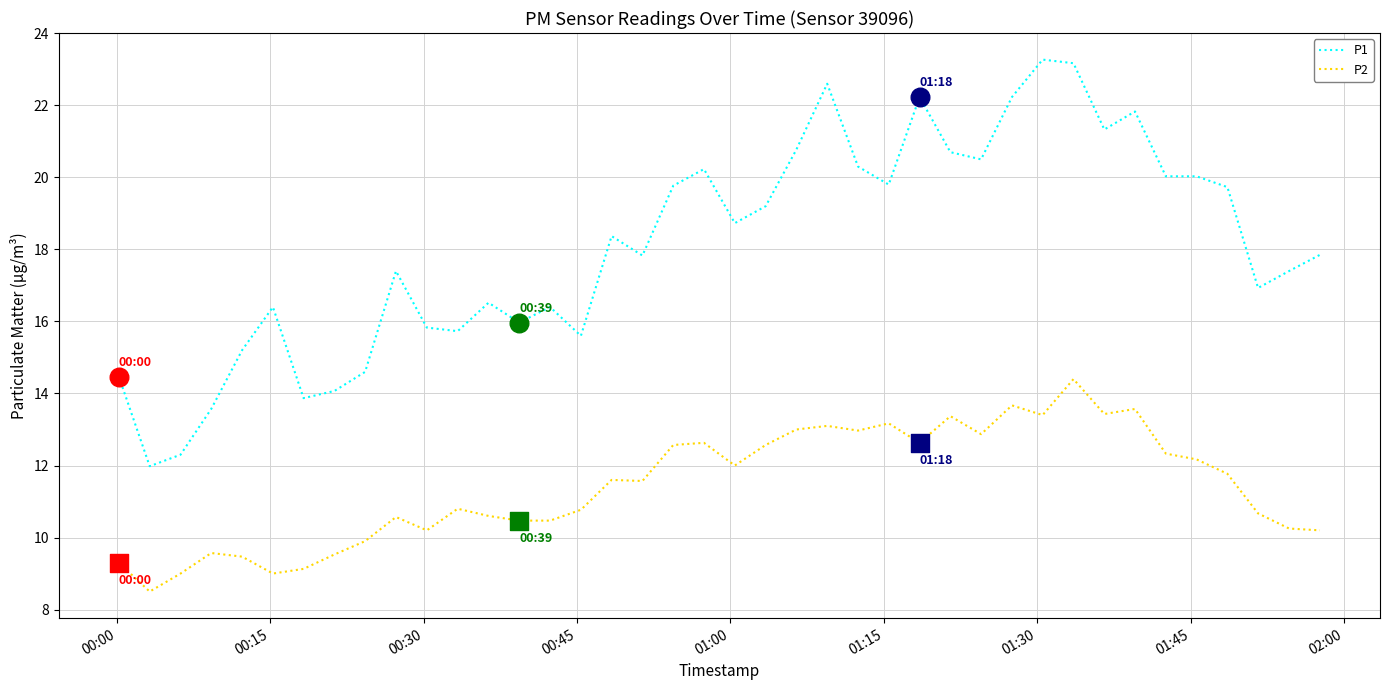

Which series has the largest range (max minus min)?

P1